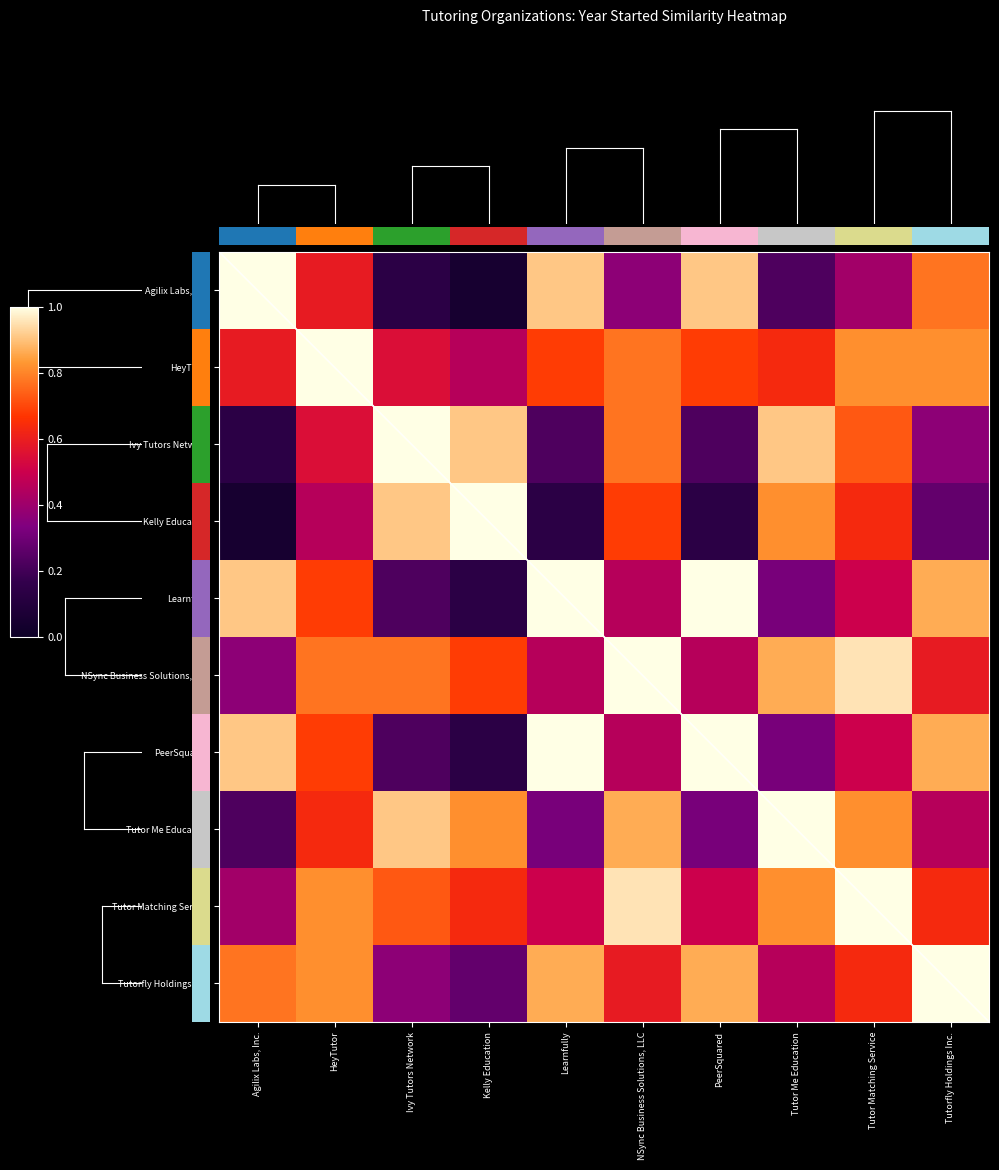

Which category has the highest value in the Ivy Tutors Network series?

Ivy Tutors Network